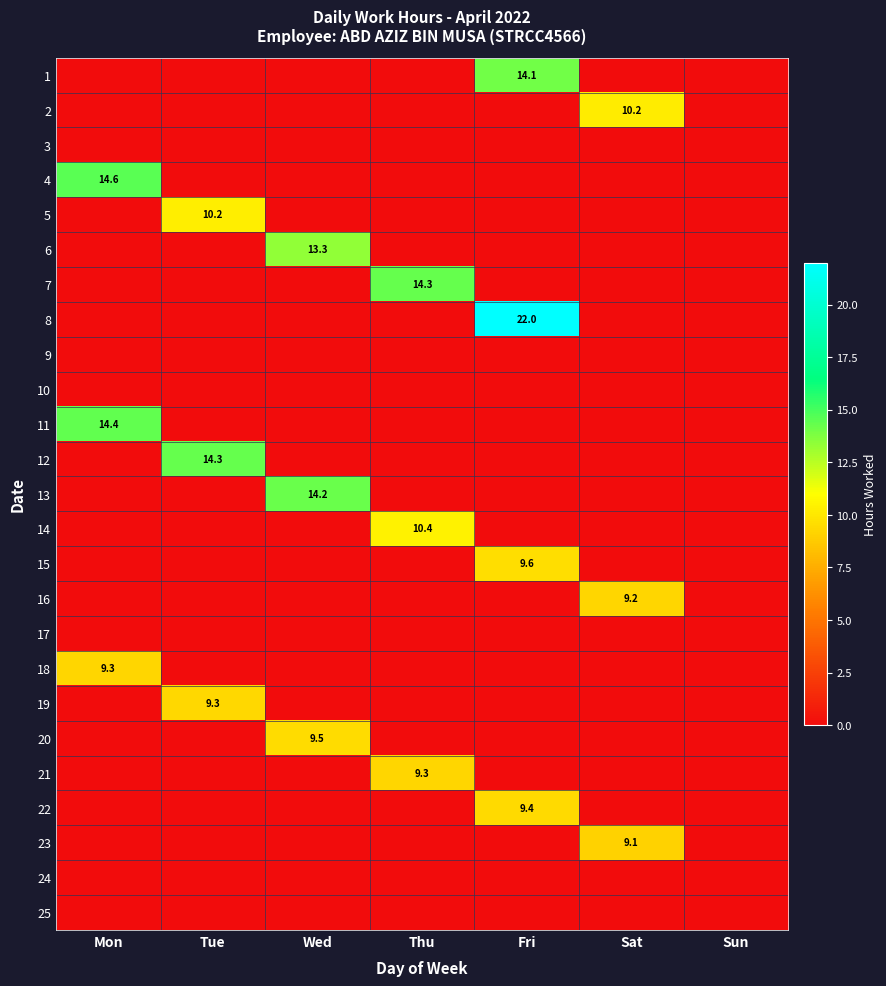

At which label does 16 reach its peak?

Sat